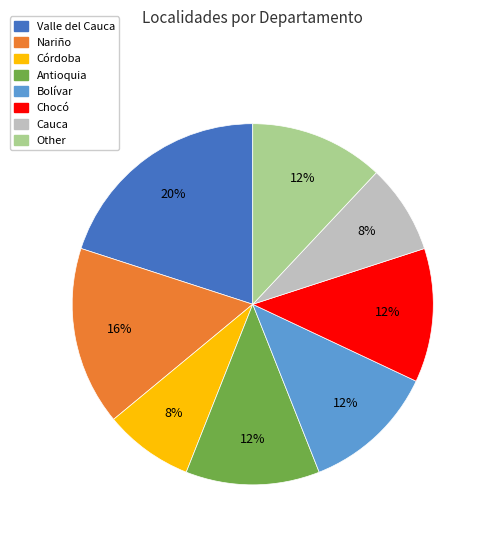

What is the largest slice in the pie chart?

Valle del Cauca